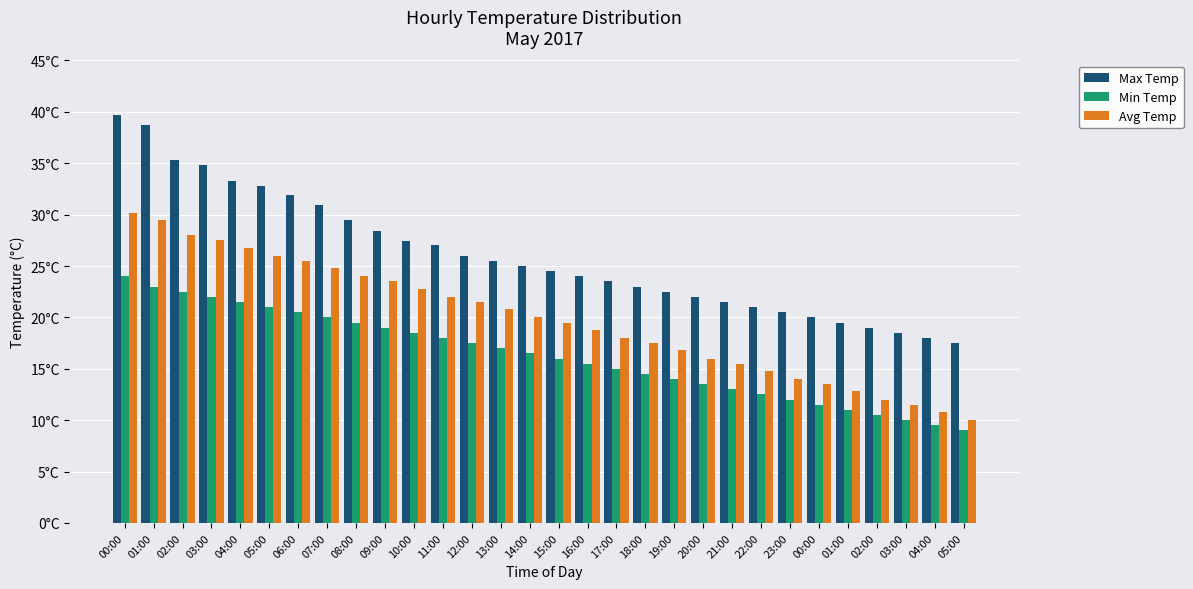

Does the chart contain stacked bars?

No